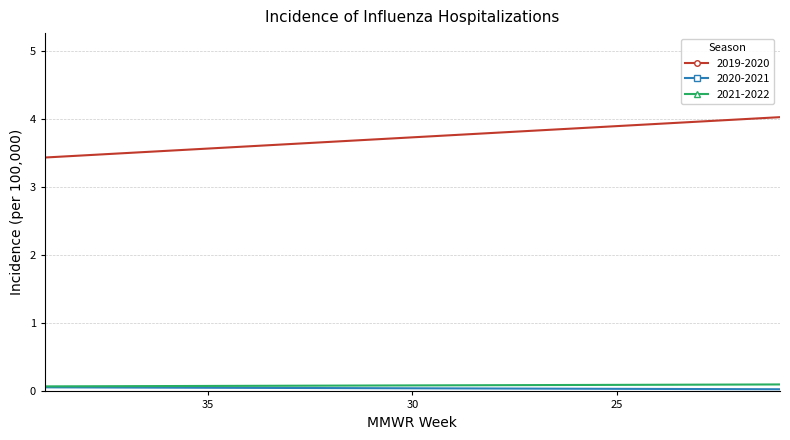

What is the difference between the maximum and minimum values in the 2020-2021 series?

0.1